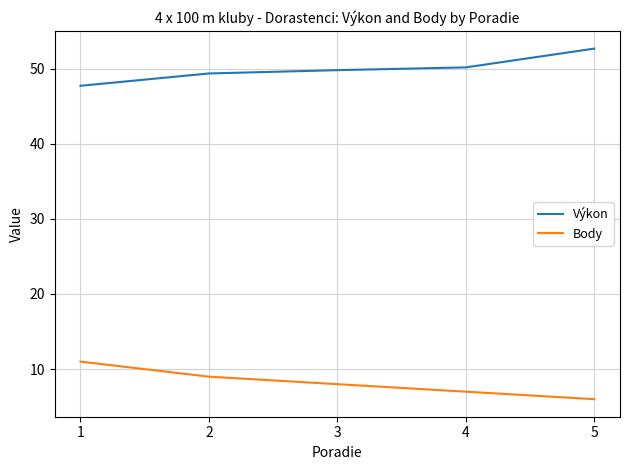

What is the difference between the maximum and minimum values in the Body series?

5.0